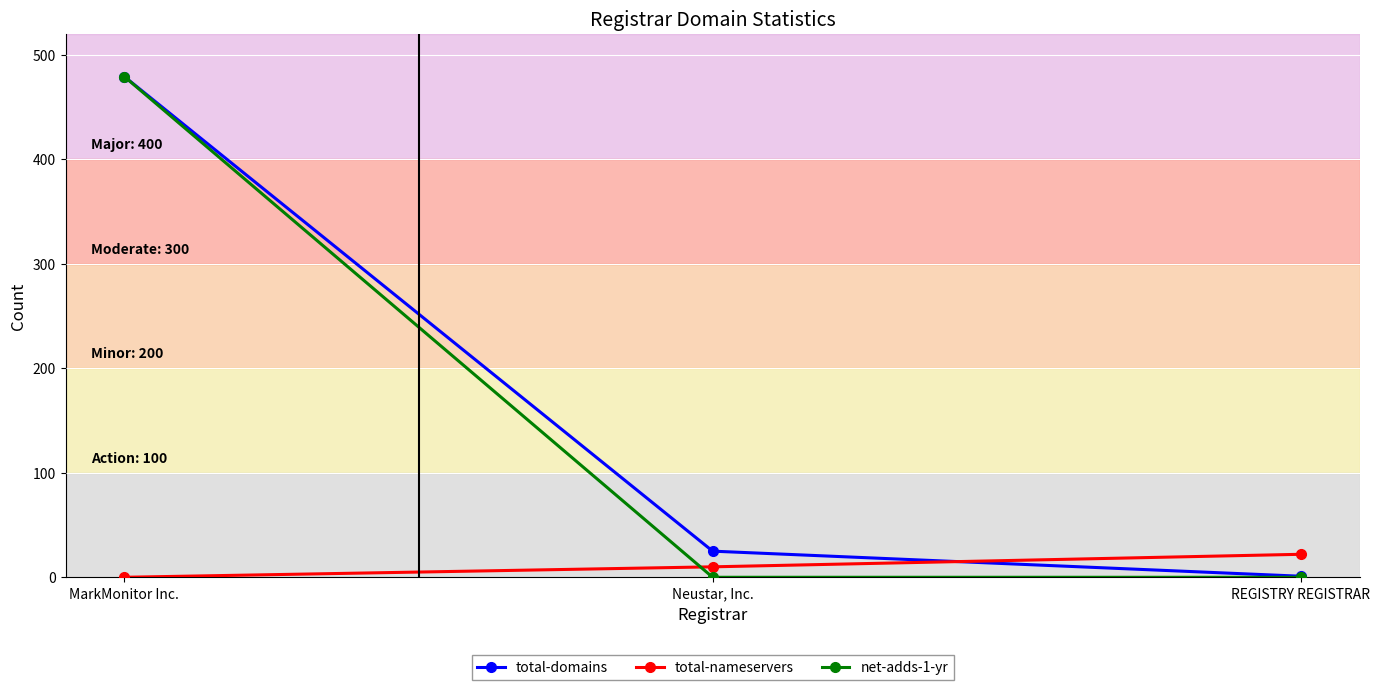

Reading right to left, what are all the values shown in this chart?

total-domains: REGISTRY REGISTRAR=1	Neustar, Inc.=25	MarkMonitor Inc.=479
total-nameservers: REGISTRY REGISTRAR=22	Neustar, Inc.=10	MarkMonitor Inc.=0
net-adds-1-yr: REGISTRY REGISTRAR=0	Neustar, Inc.=0	MarkMonitor Inc.=479